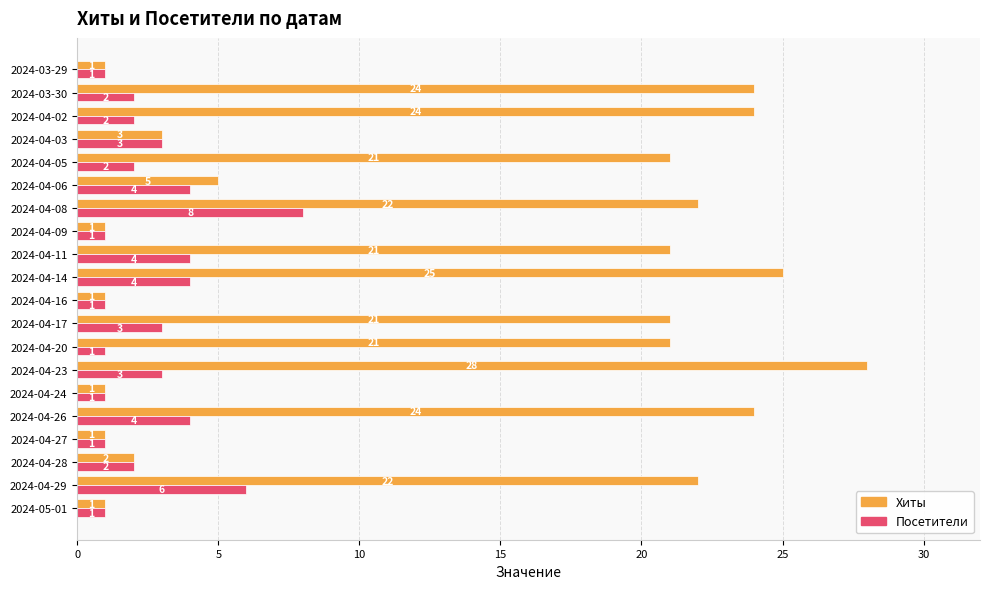

Which series has the largest total across all categories?

Хиты